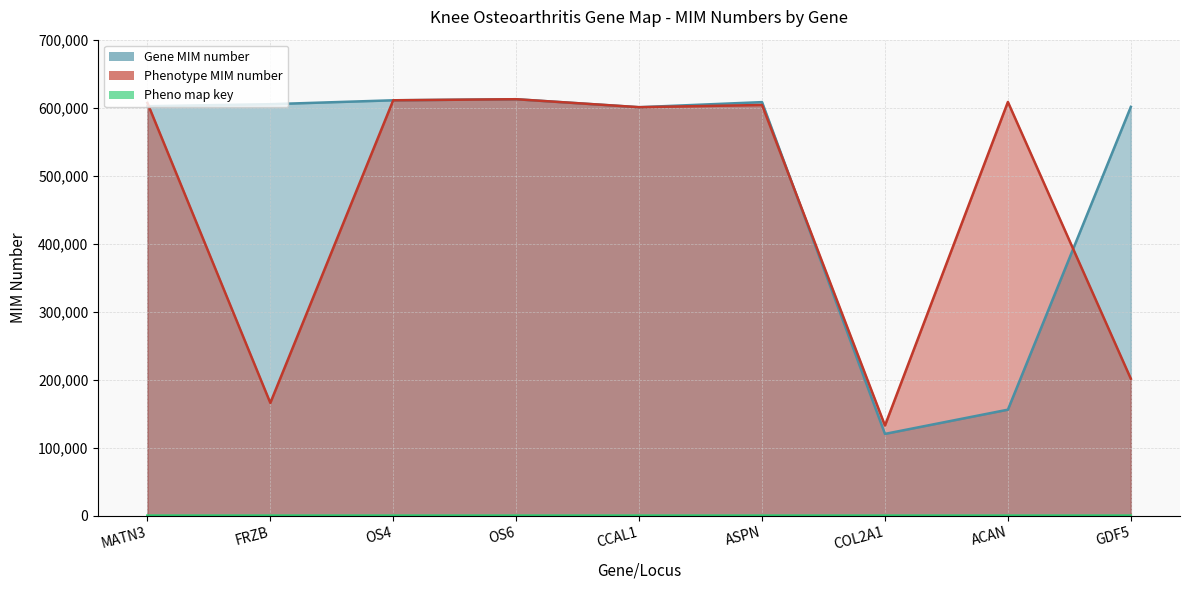

Between OS4 and CCAL1, which is larger?

OS4